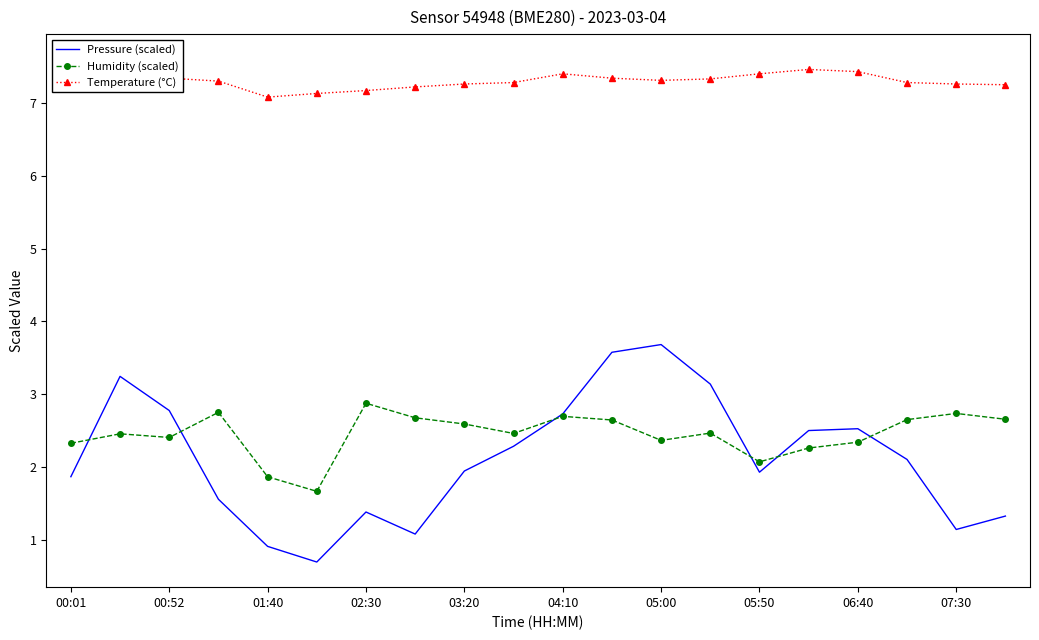

How many interior local valleys does the Pressure (scaled) series have?

4